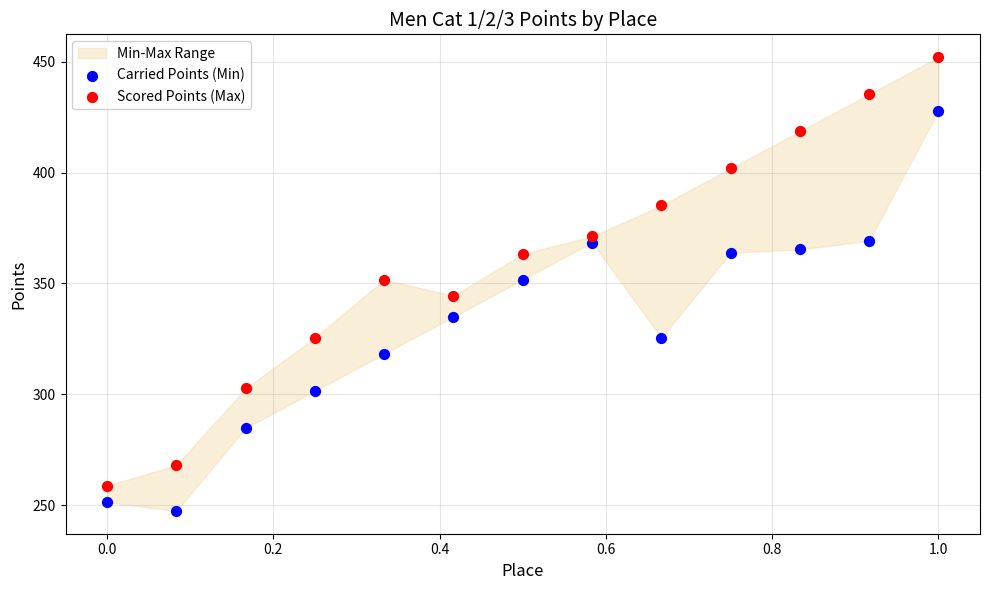

Which series reaches the maximum Y coordinate?

Scored Points (Max)